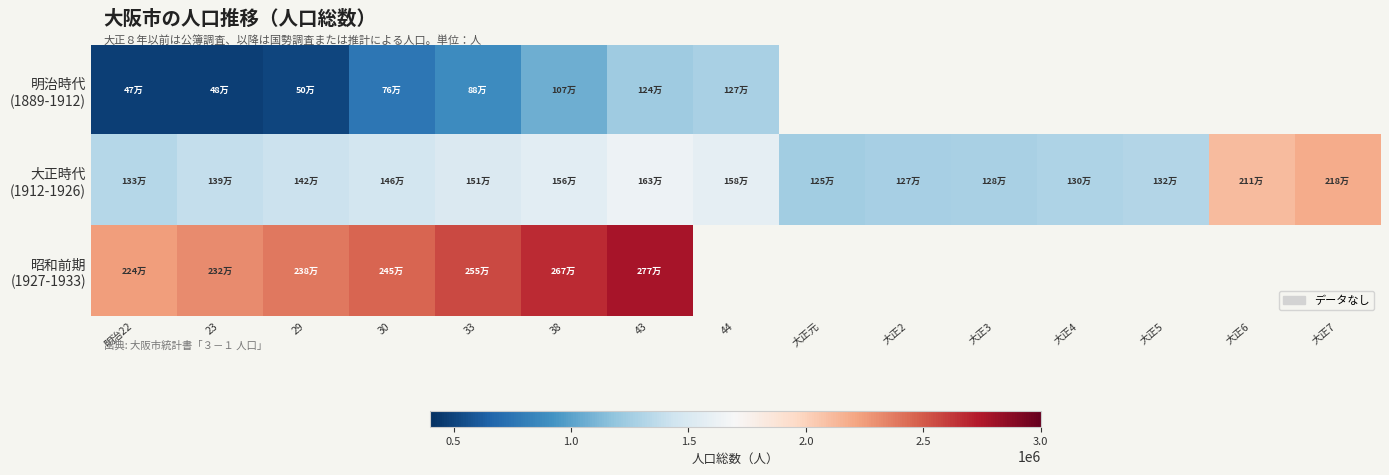

What is the minimum value shown in the chart?

472247.0